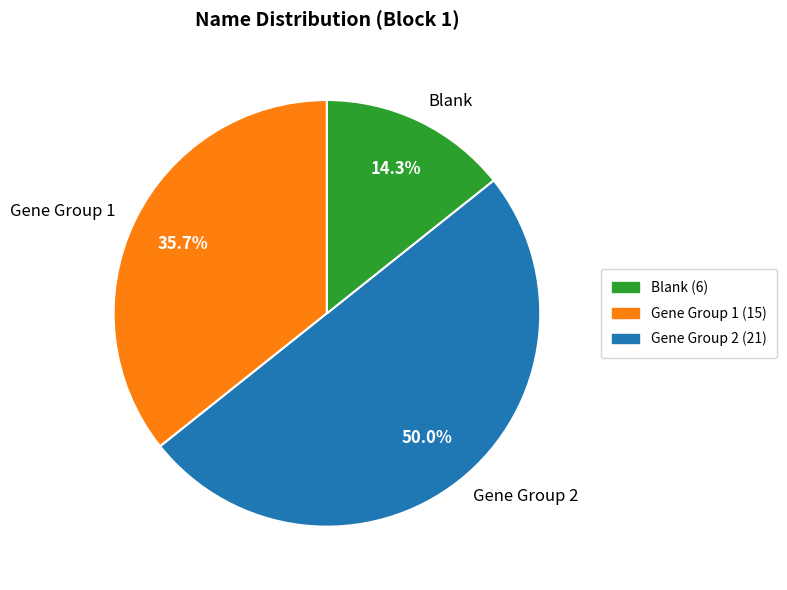

What is the largest slice in the pie chart?

Gene Group 2